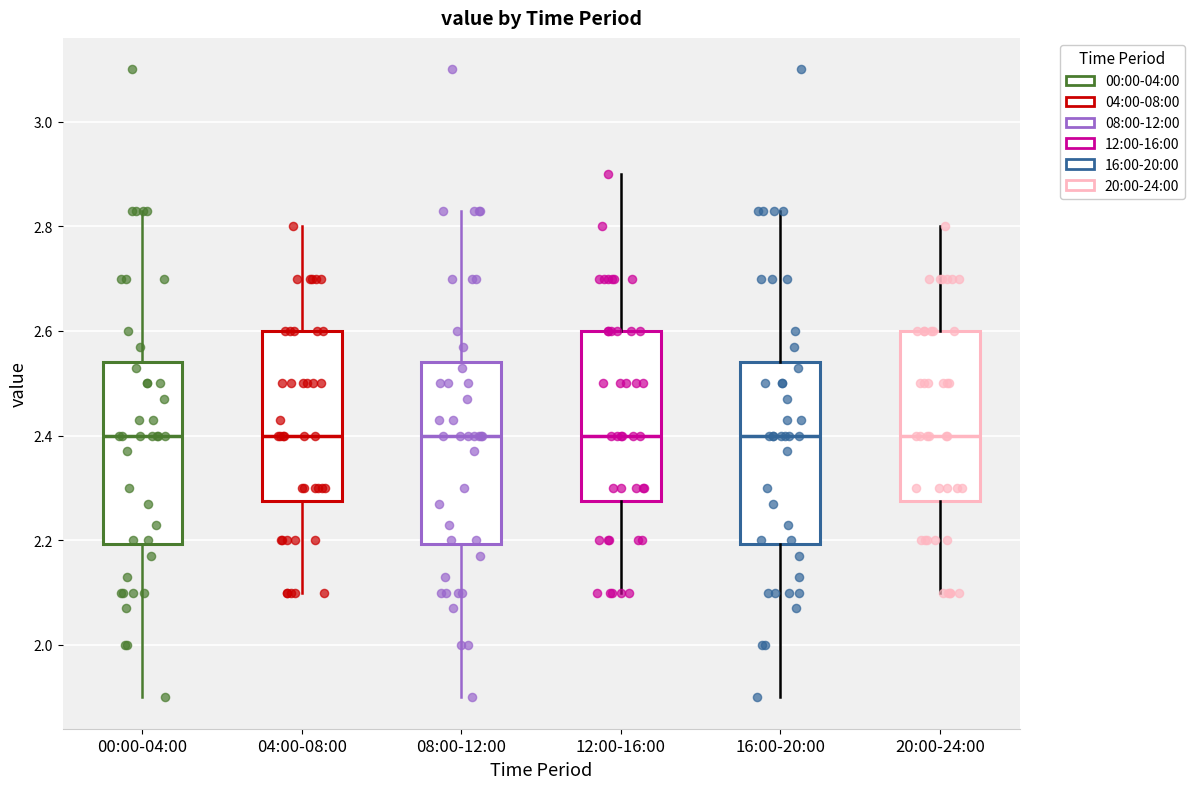

Where does the upper whisker of the box for 00:00-04:00 end on the y-axis? The values are not printed on the chart, so give them approximately, as read against the axis.

2.84